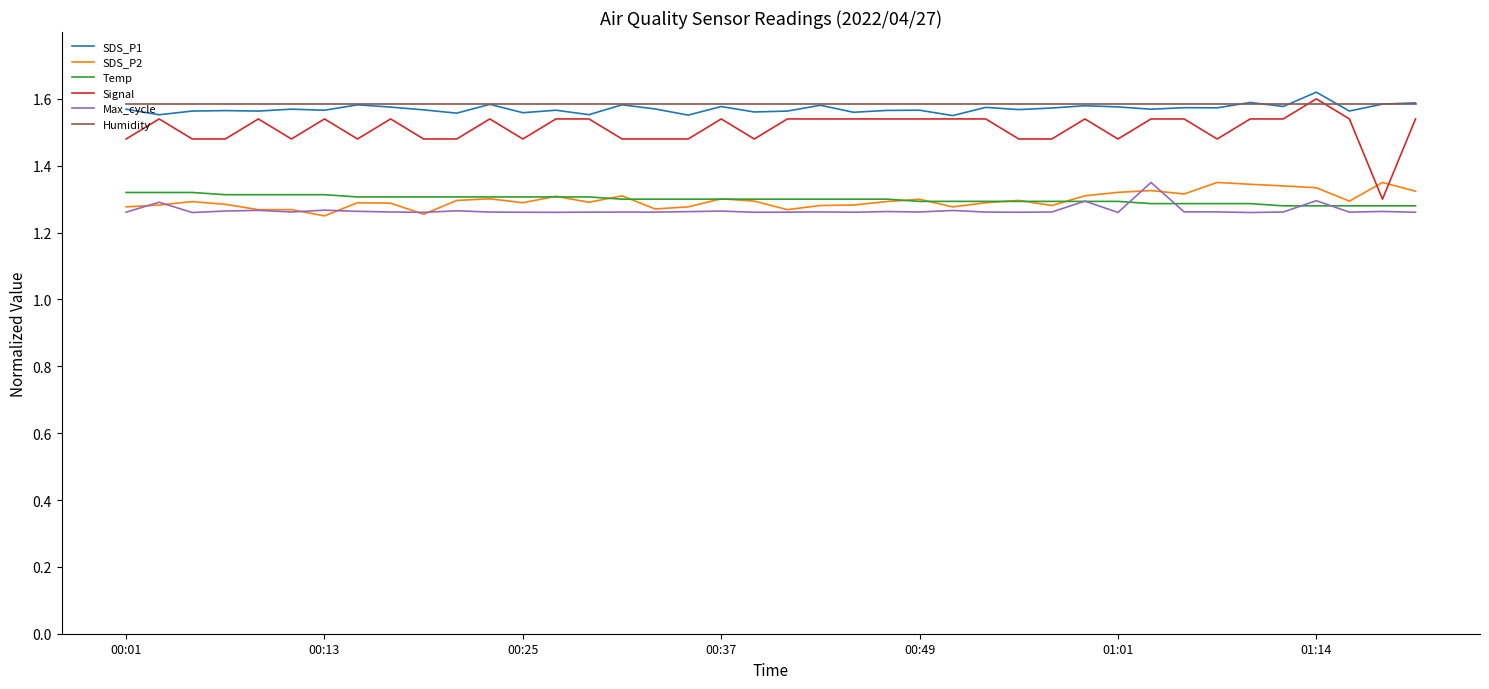

Which series has the widest spread of values?

Signal